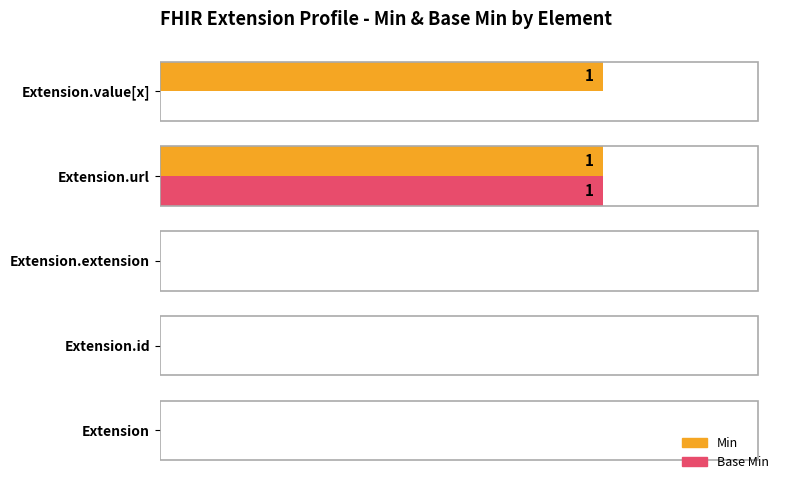

What are all the series names shown in the legend?

Min, Base Min